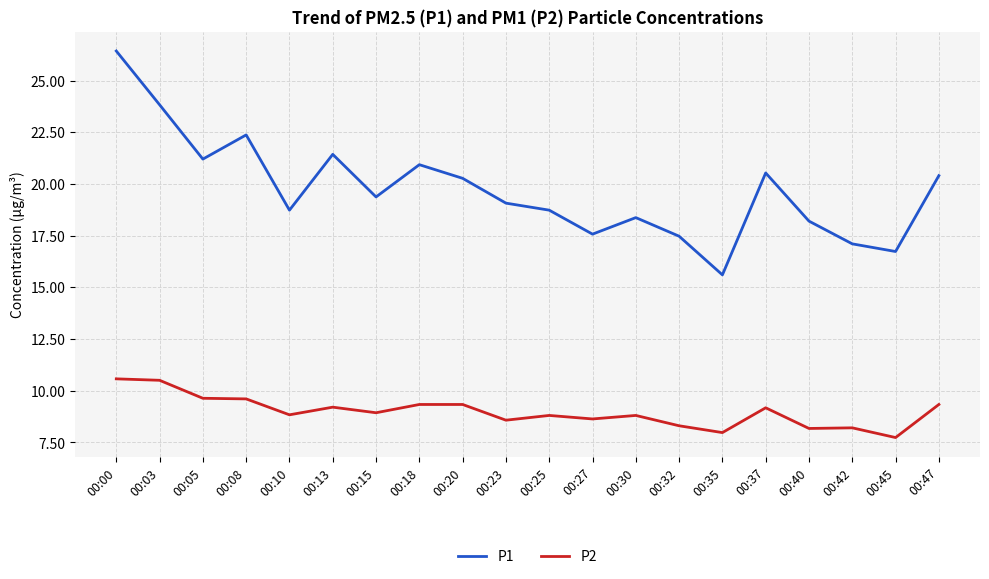

What are all the series names shown in the legend?

P1, P2